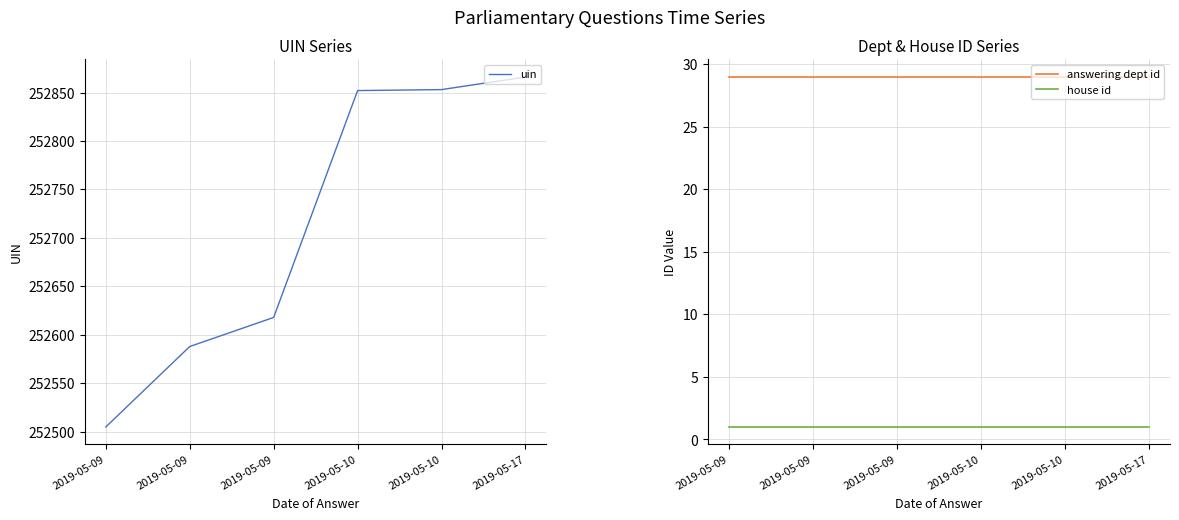

True or false: uin and answering dept id intersect in this chart.

False